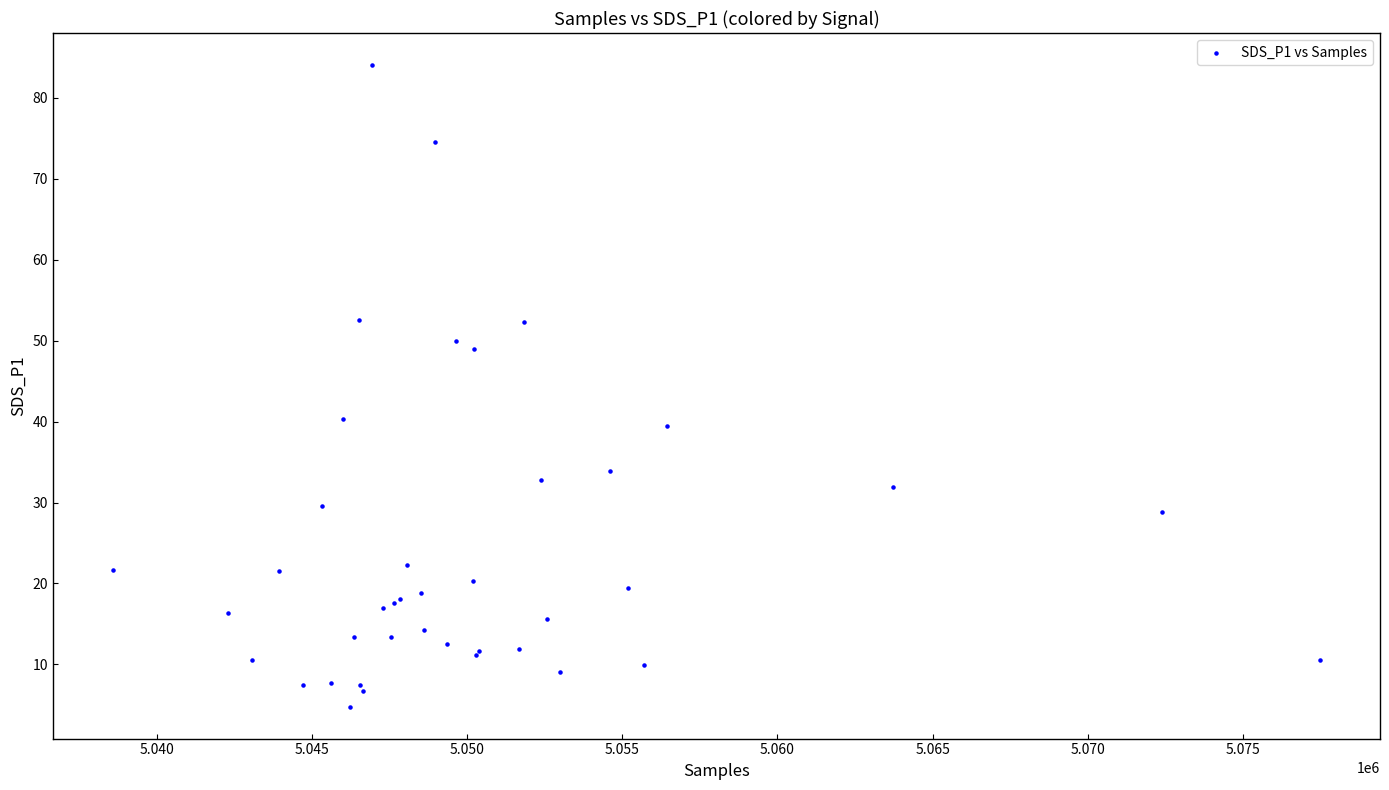

What Y value in the scatter plot is closest to 44?

40.4